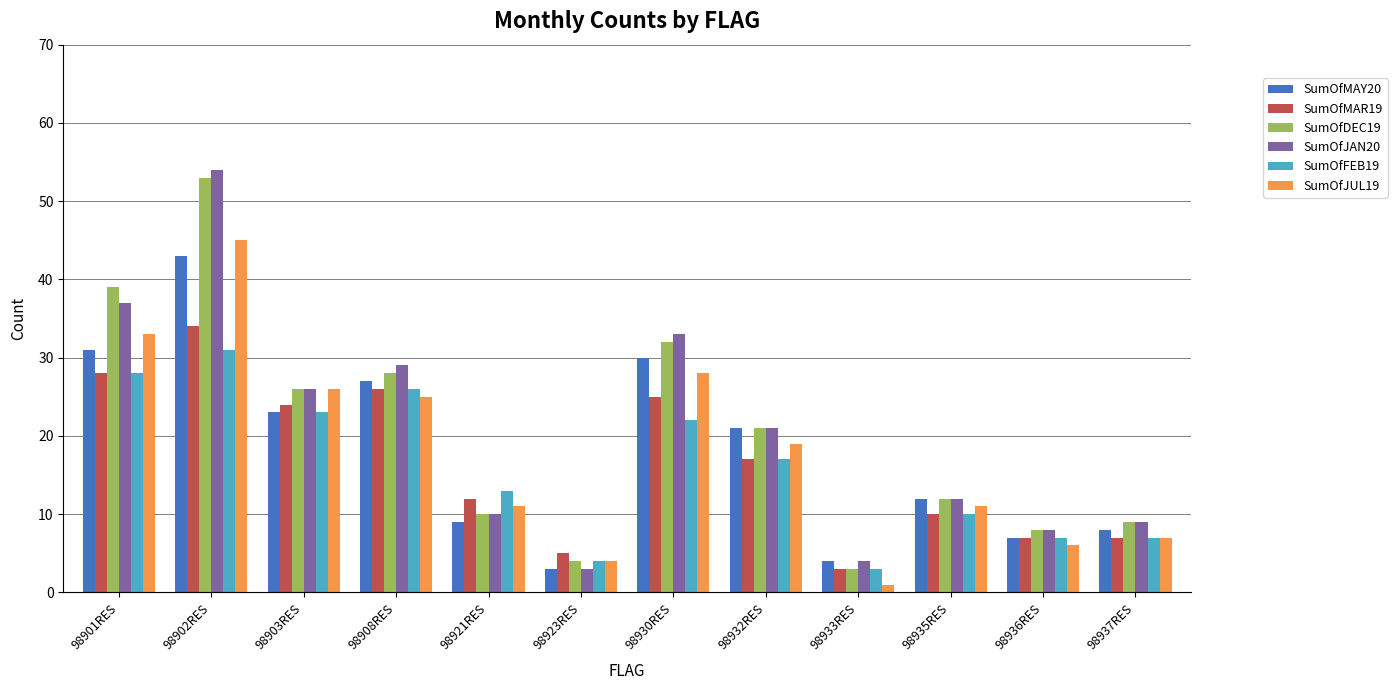

What is the difference between the second highest and minimum values in the SumOfMAR19 series?

25